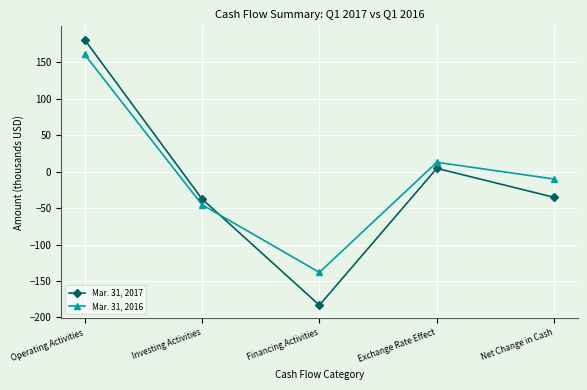

What is the total value across all series at Investing Activities?

-82.9